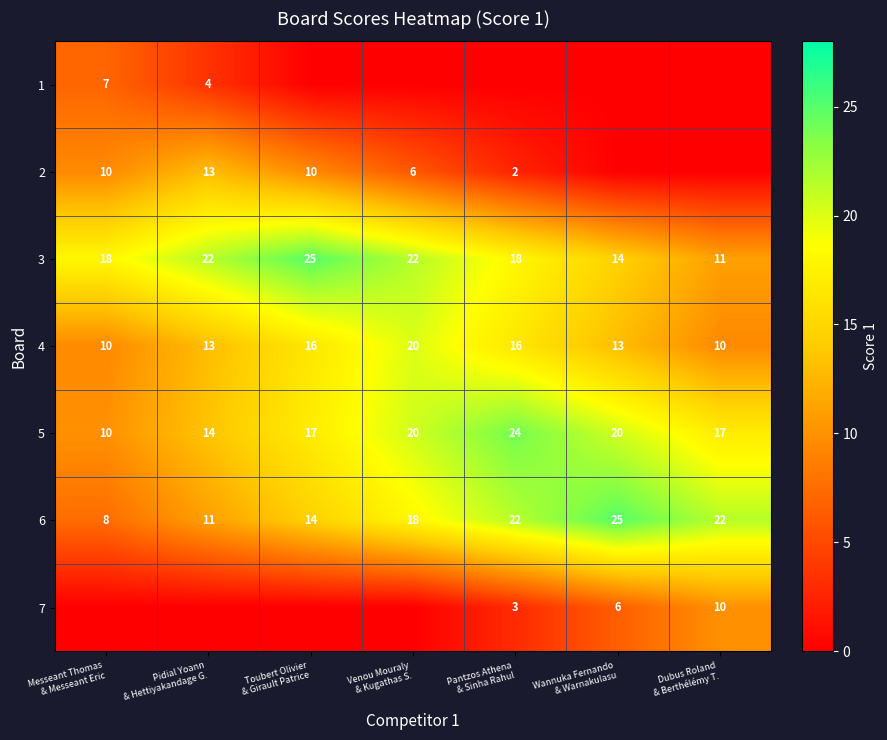

What is the lowest value of the 5 series?

10